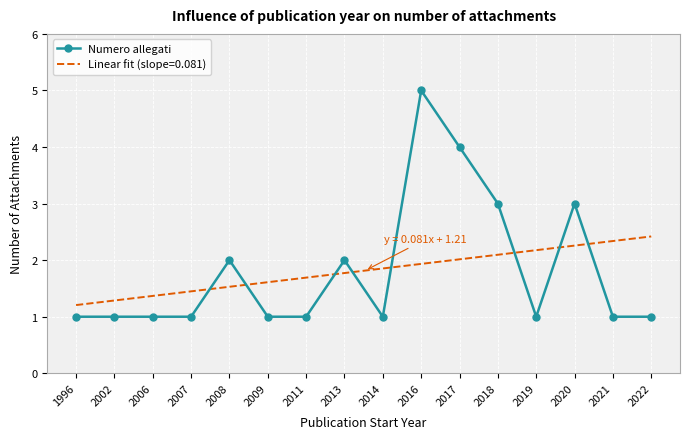

Is it true that the value at 2013 is 1?

False